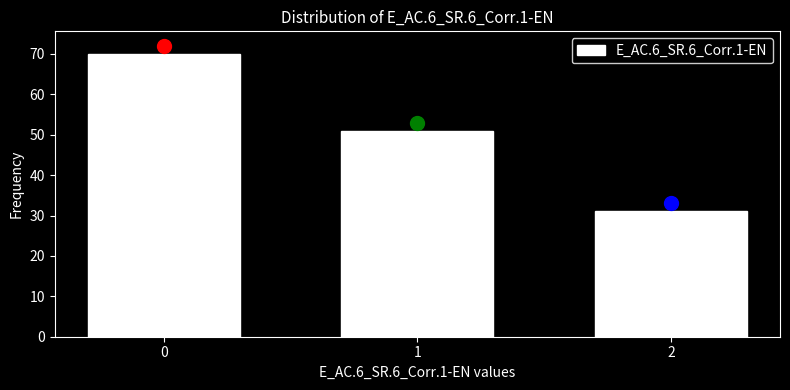

Reading left to right, what are all the values shown in this chart?

70	51	31